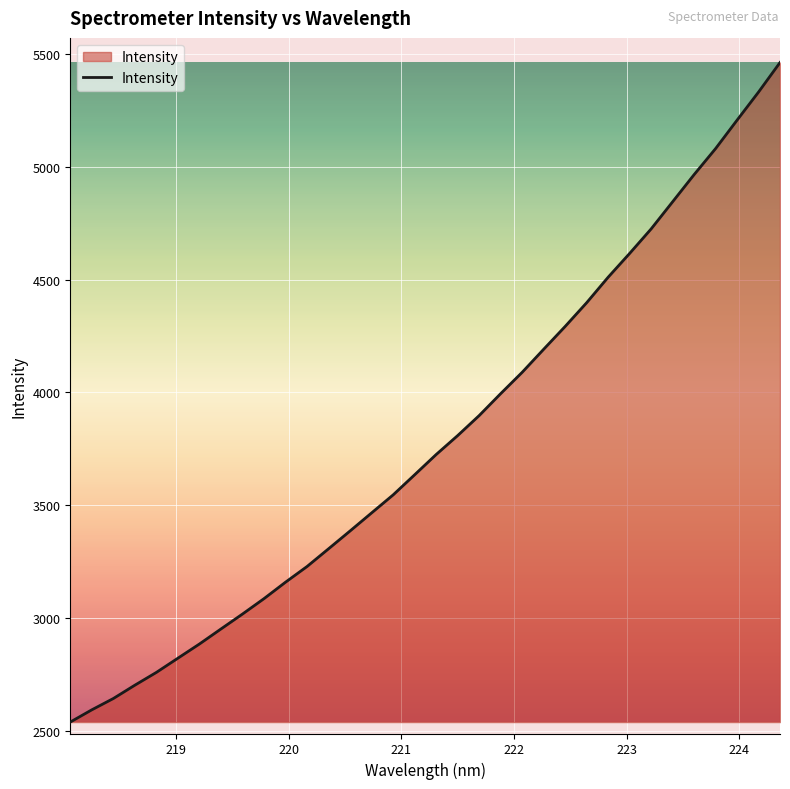

What is the average value?

3789.7